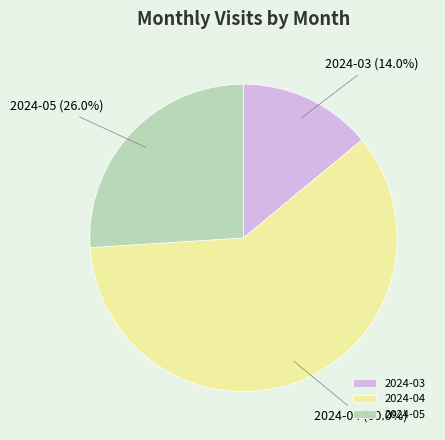

What percentage is NOT represented by 2024-04?

40.0%